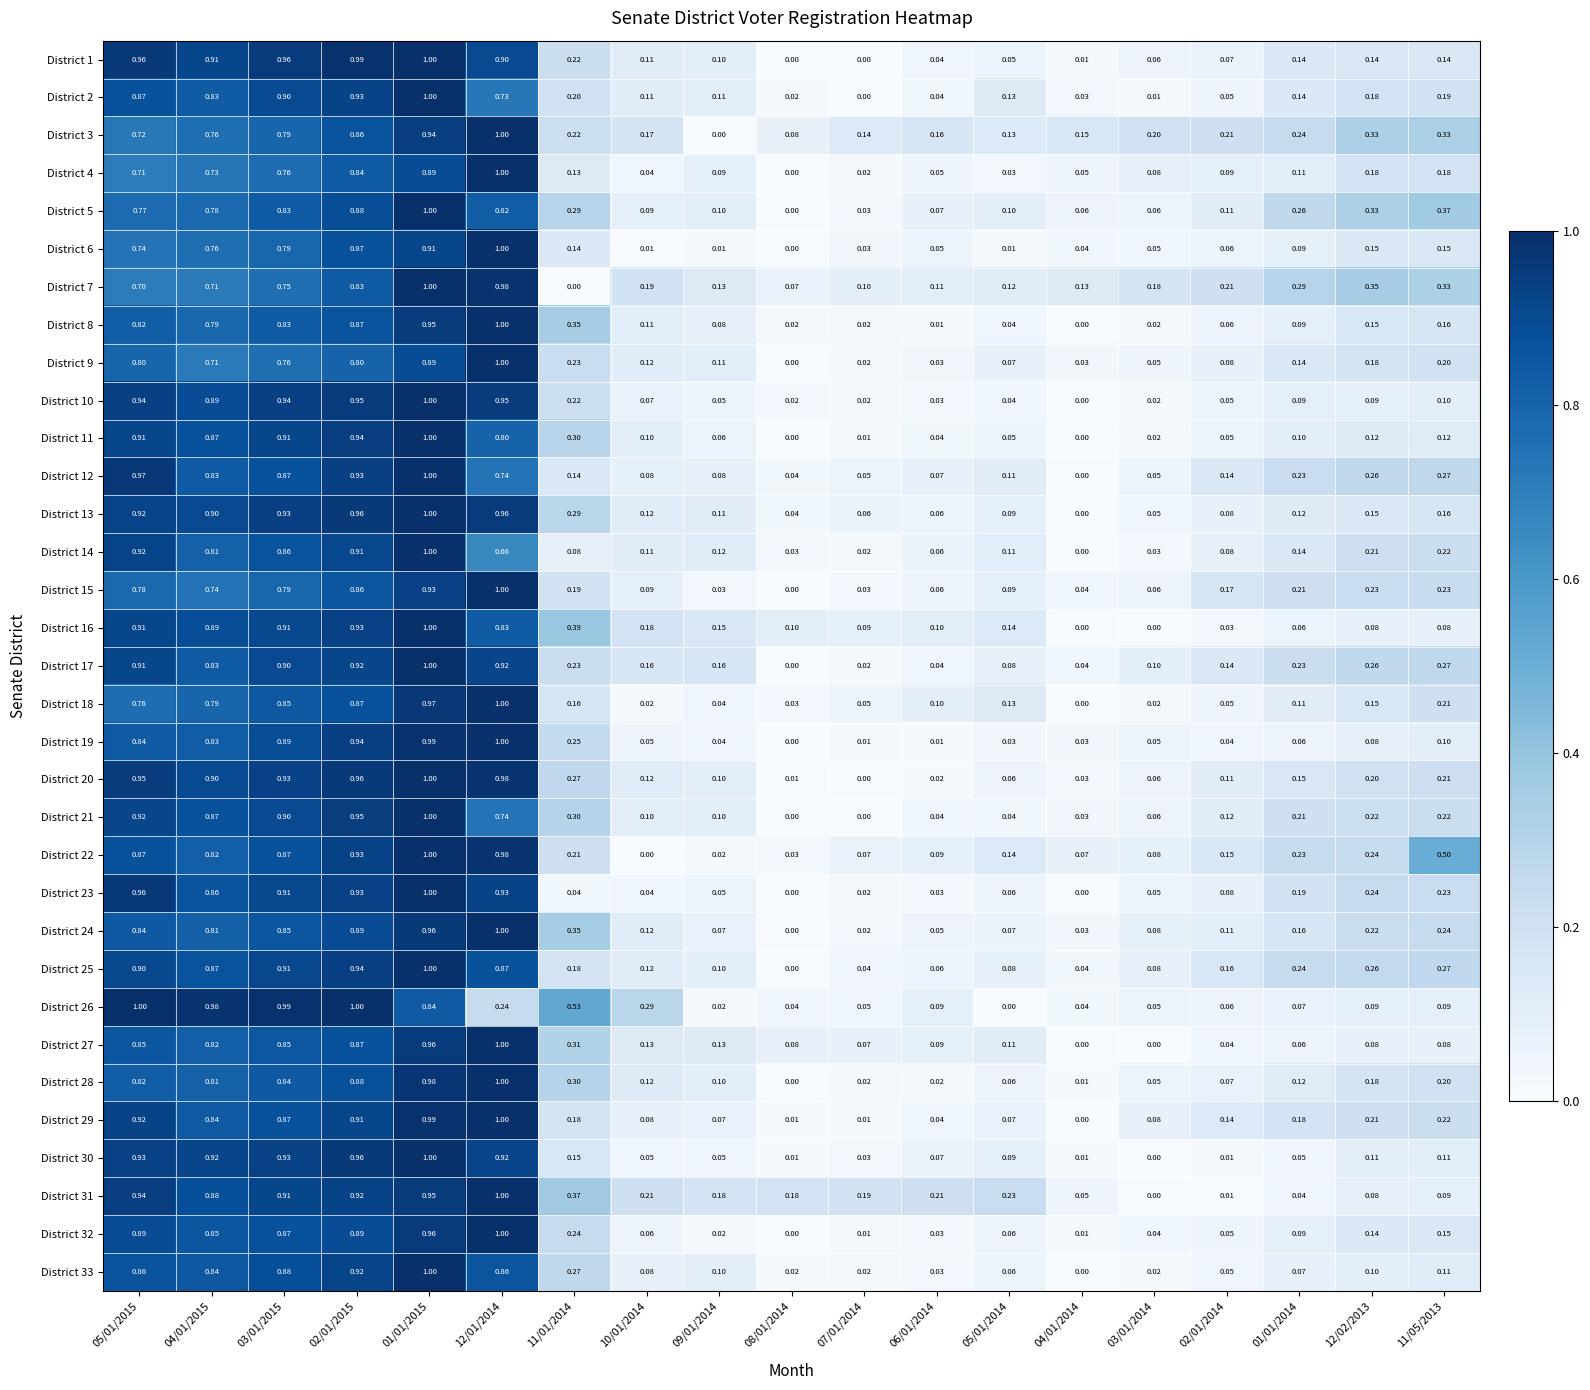

How many categories are shown in the chart?

19